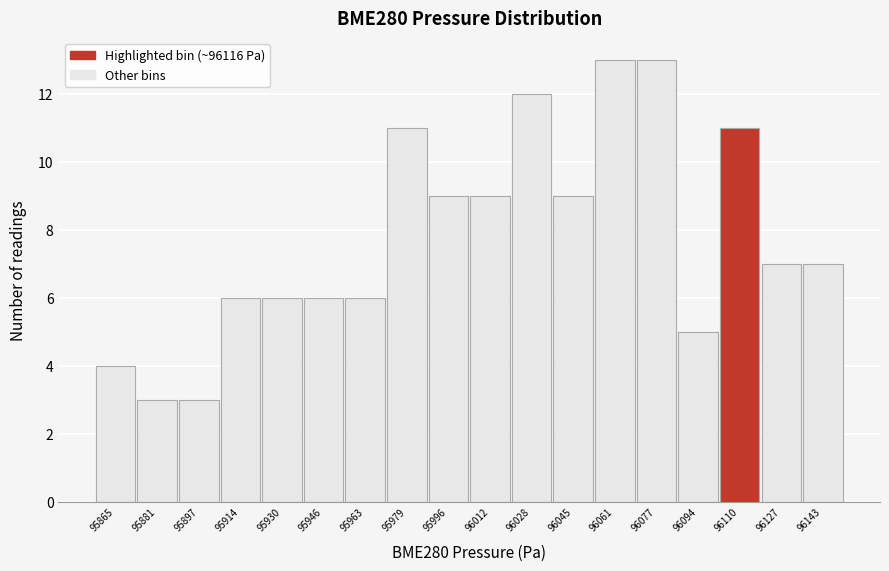

Reading left to right, transcribe all the data shown in this chart.

95865=4	95881=3	95897=3	95914=6	95930=6	95946=6	95963=6	95979=11	95996=9	96012=9	96028=12	96045=9	96061=13	96077=13	96094=5	96110=11	96127=7	96143=7